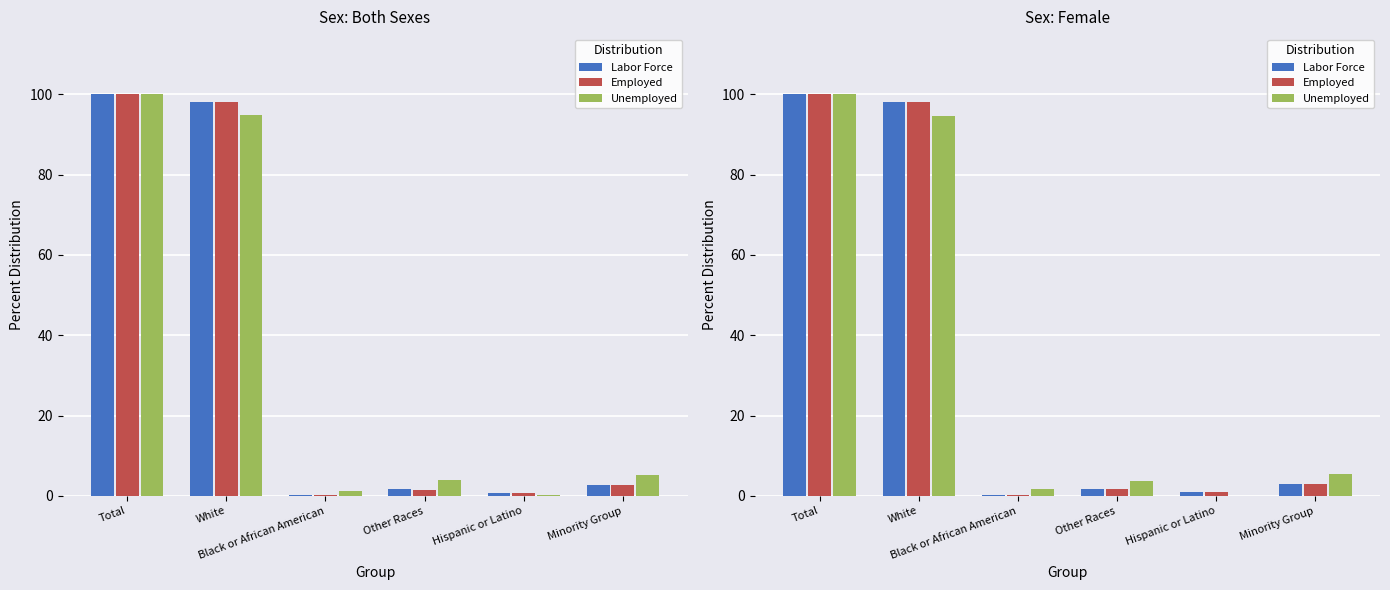

What is the difference between the maximum and minimum values in the Employed series?

99.8